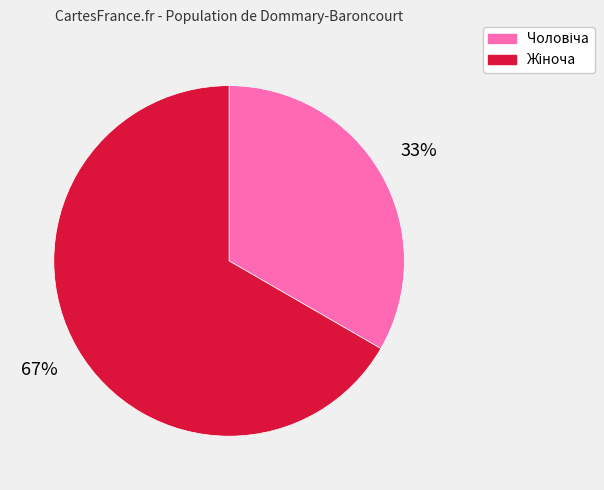

Does any single category account for the majority?

Yes